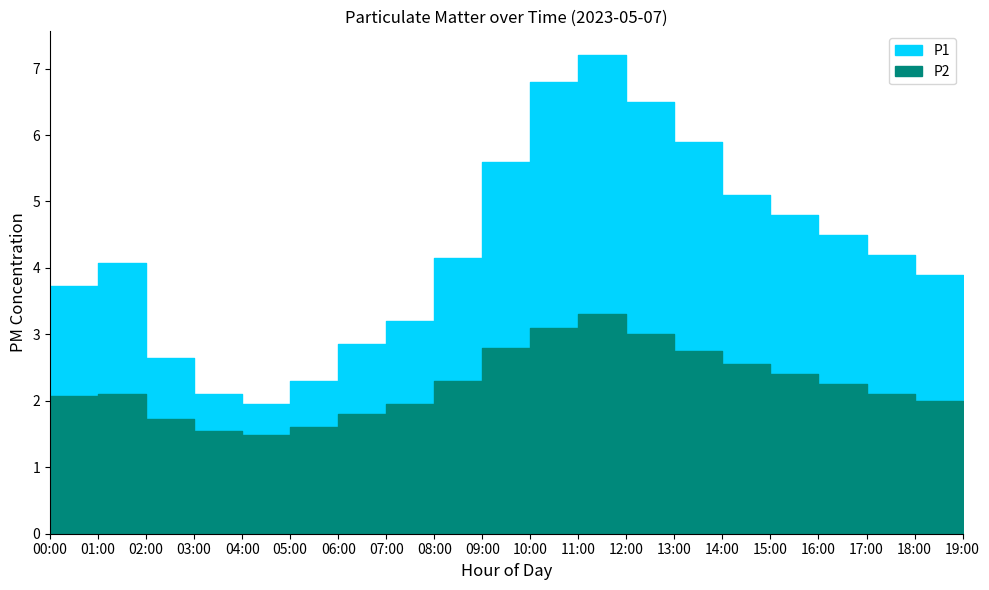

How many lines are shown in the chart?

2